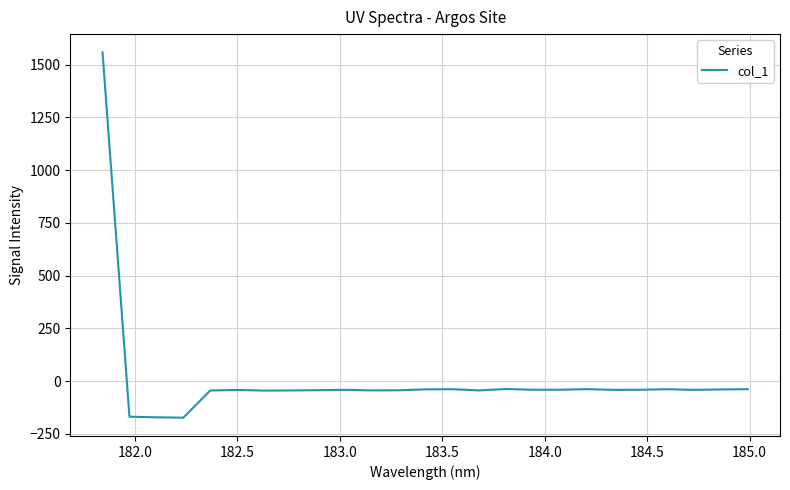

What is the greatest value displayed?

1558.7